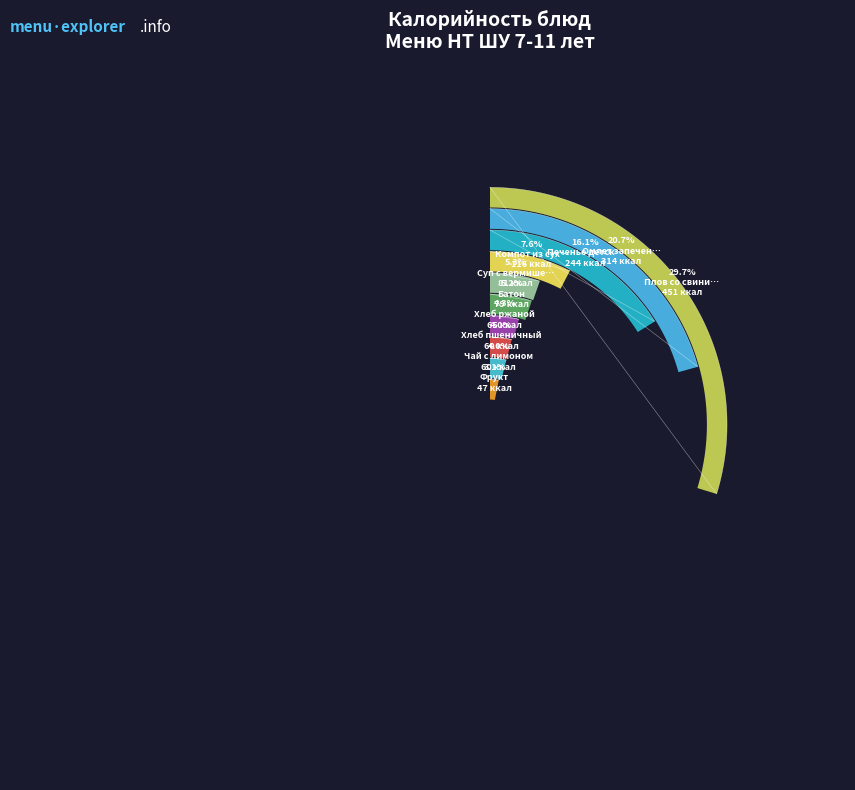

Which category has the biggest portion of the pie?

Плов со свининой